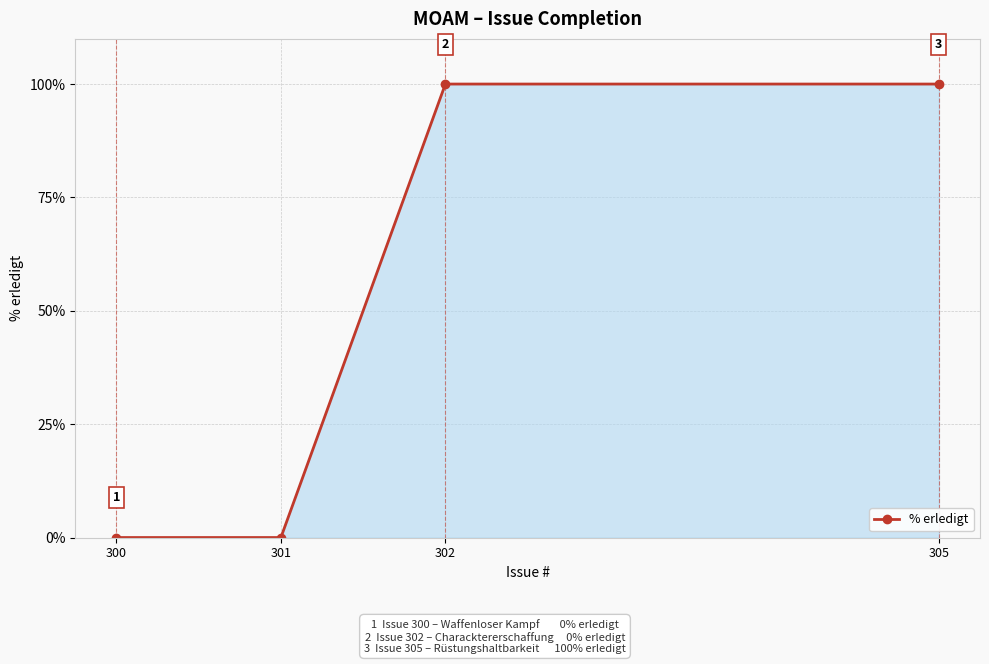

The value at 305 is 38. True or false?

False